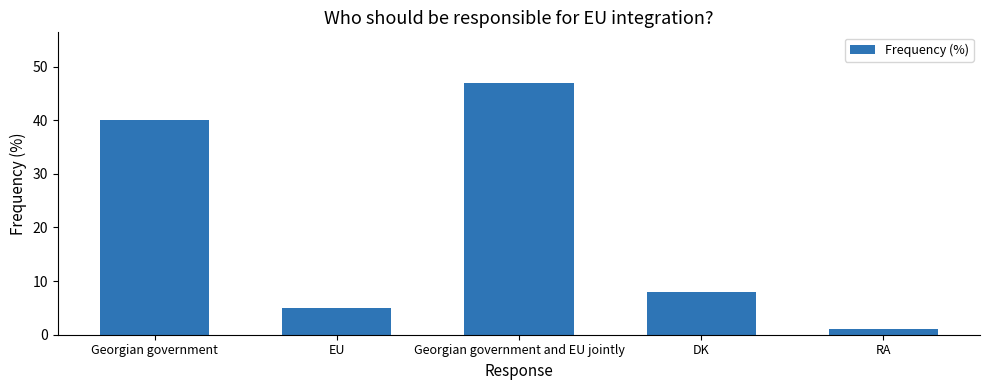

What is the label of the 5th bar from the left?

RA